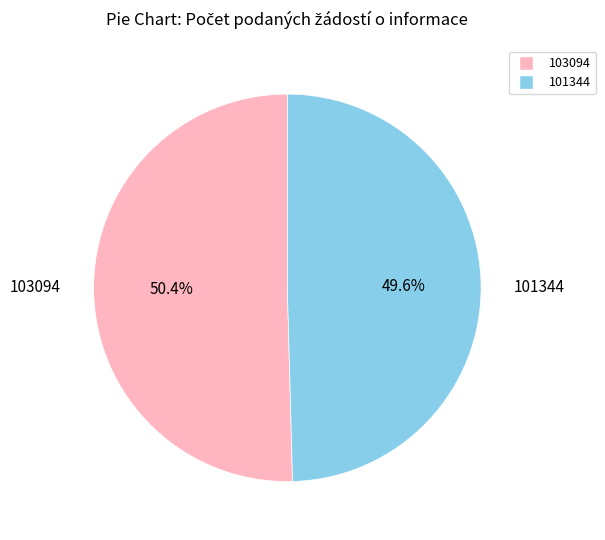

Does any single category account for the majority?

Yes